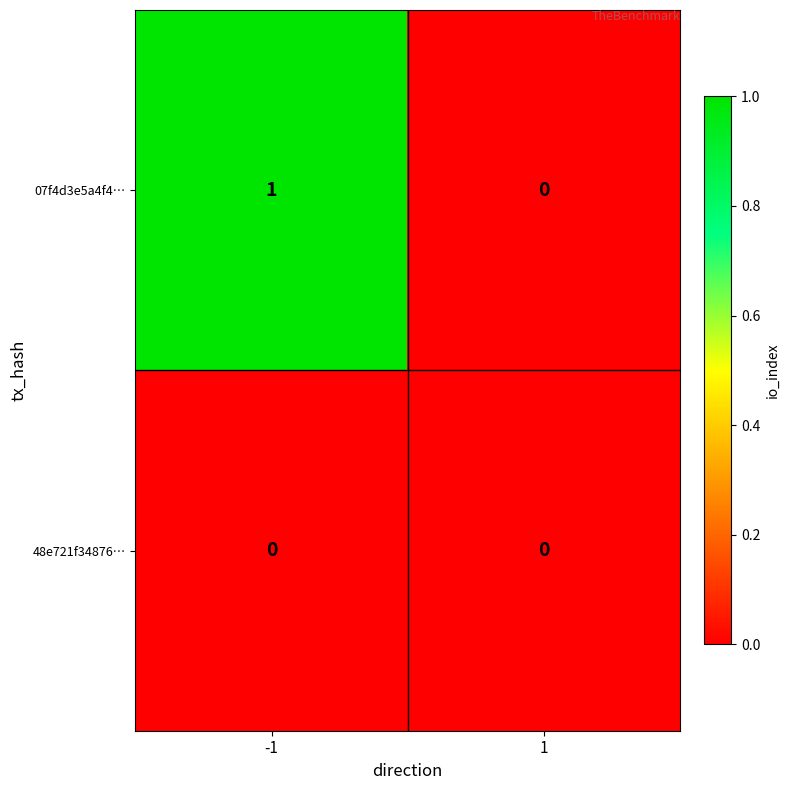

How many series are shown in this chart?

2